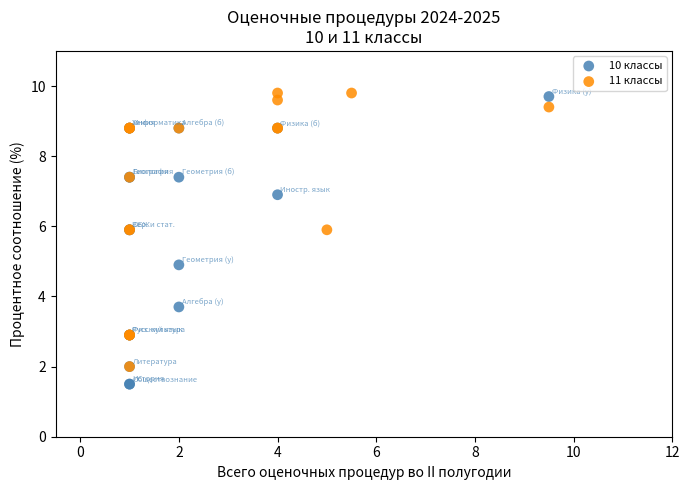

Which series contains the lowest Y value?

10 классы